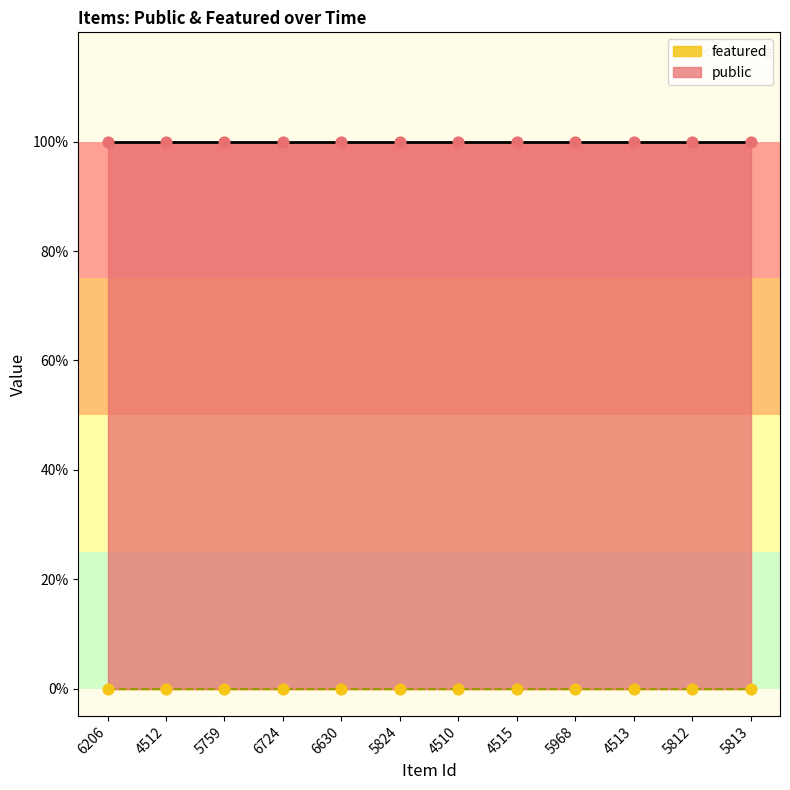

At which category is the sum across all series the highest?

6206